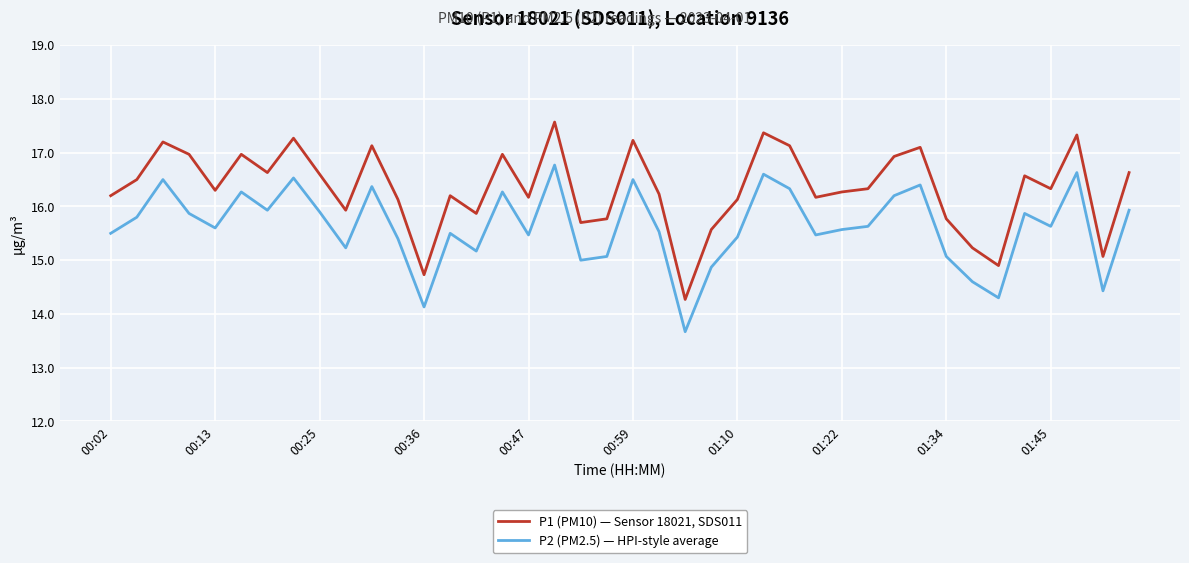

How many series are shown in this chart?

2